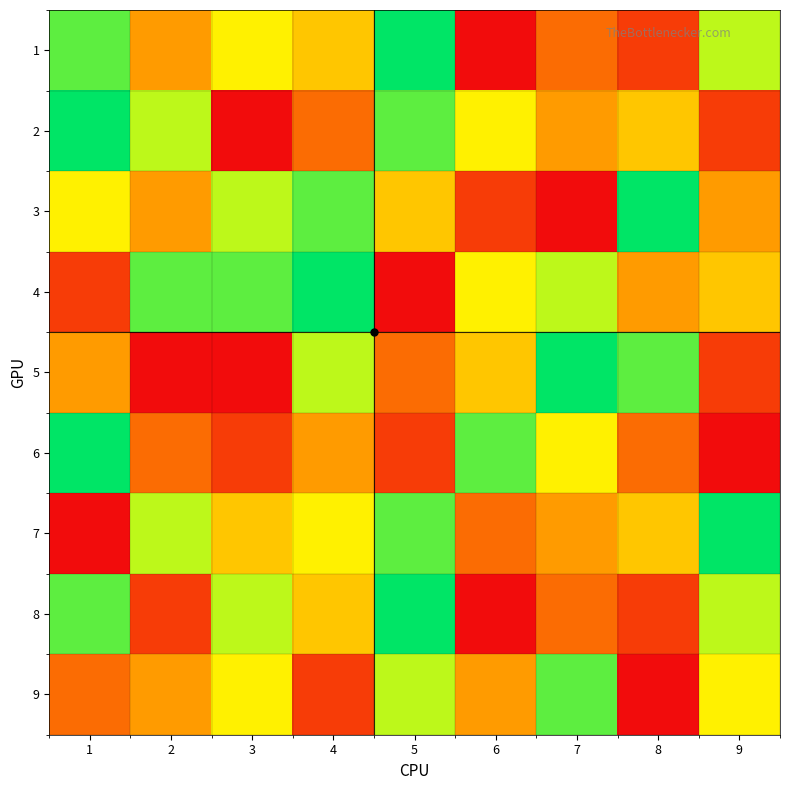

At how many categories does at least one series exceed 7?

9